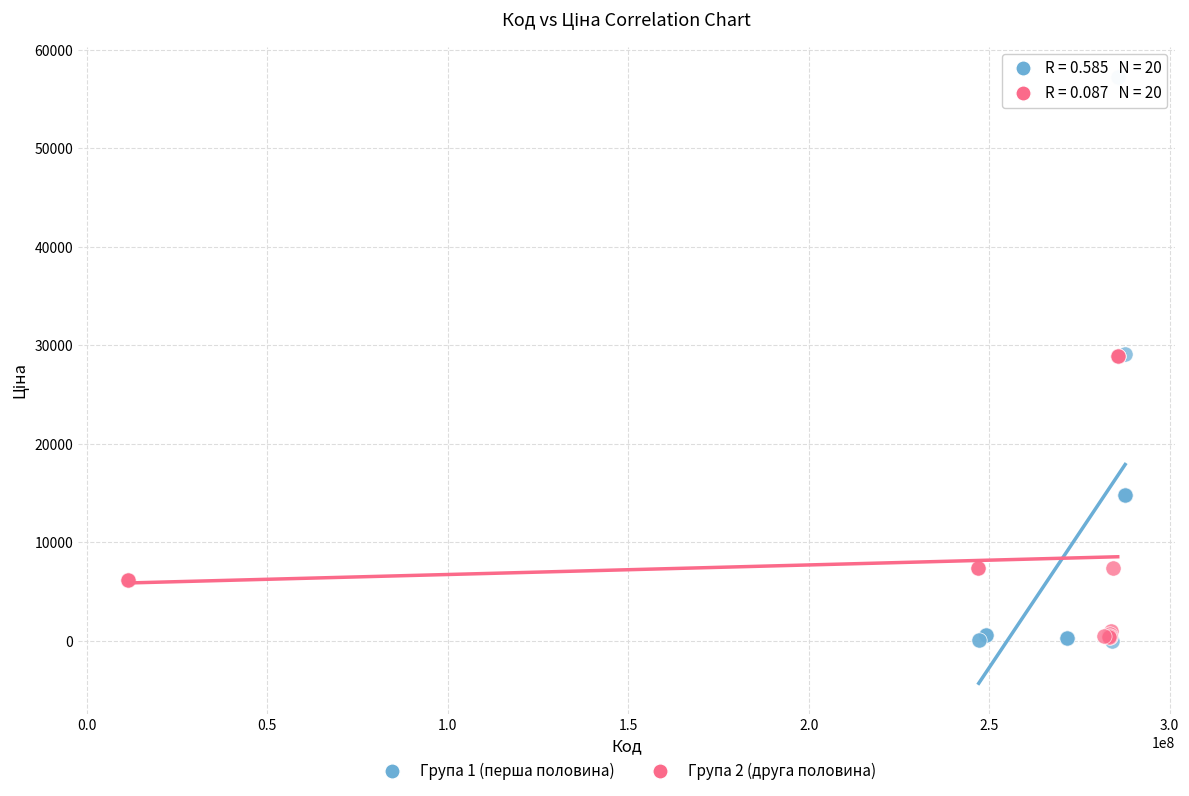

Which series reaches the maximum Y coordinate?

Група 1 (перша половина)